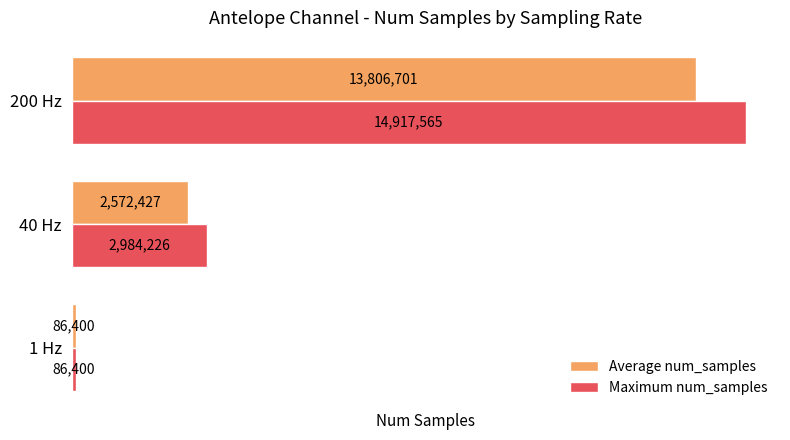

Count the number of categories in the chart.

3